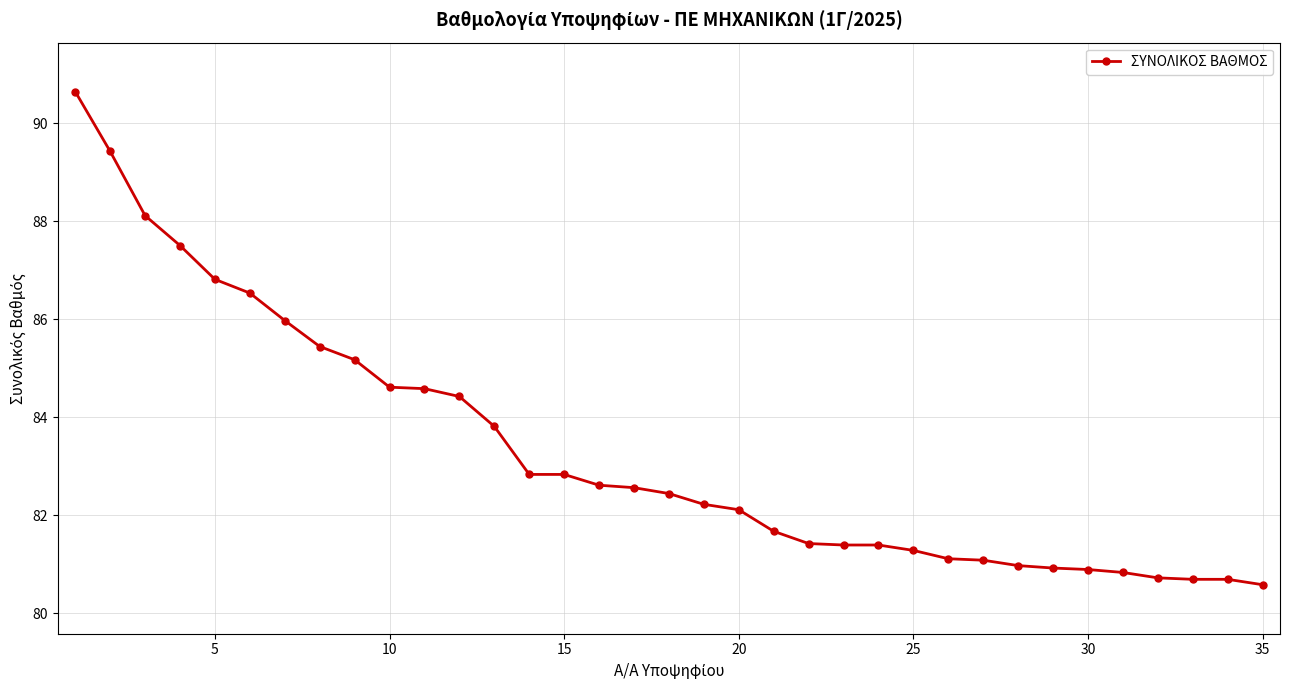

What is the difference between the second highest and second lowest values?

8.7